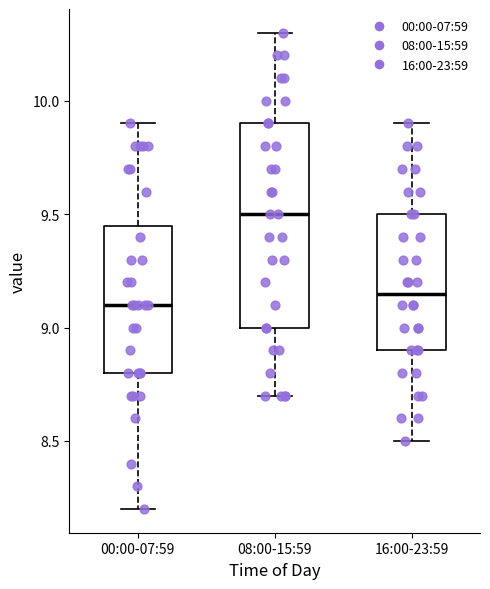

Comparing the boxes themselves (not the whiskers), which one is the tallest?

08:00-15:59